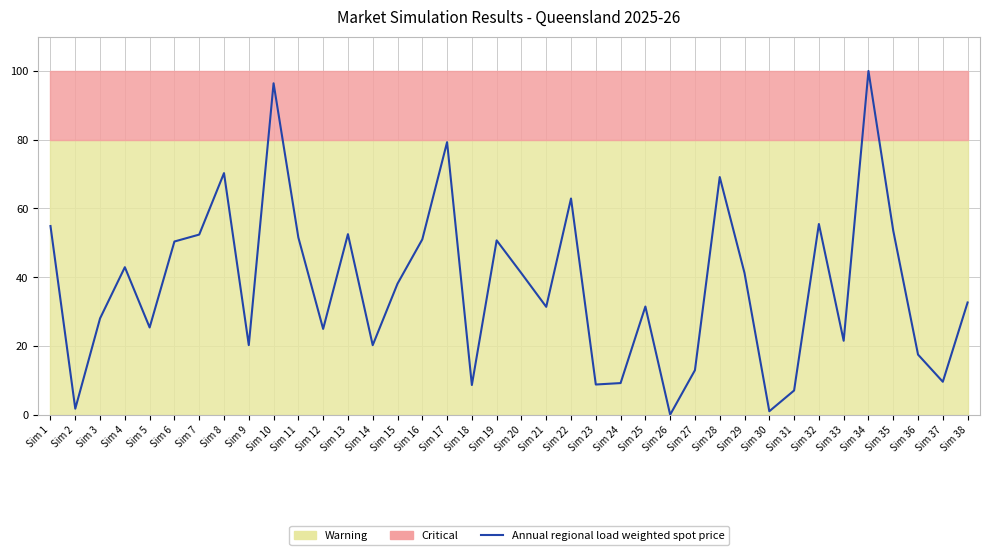

How many positive values are there?

37